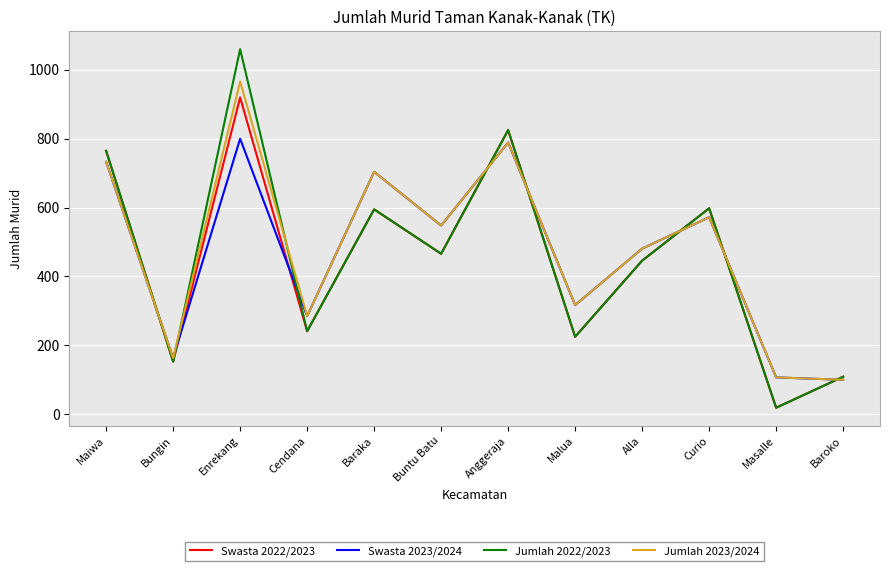

The Jumlah 2023/2024 series shows 704 at Baraka. True or false?

True